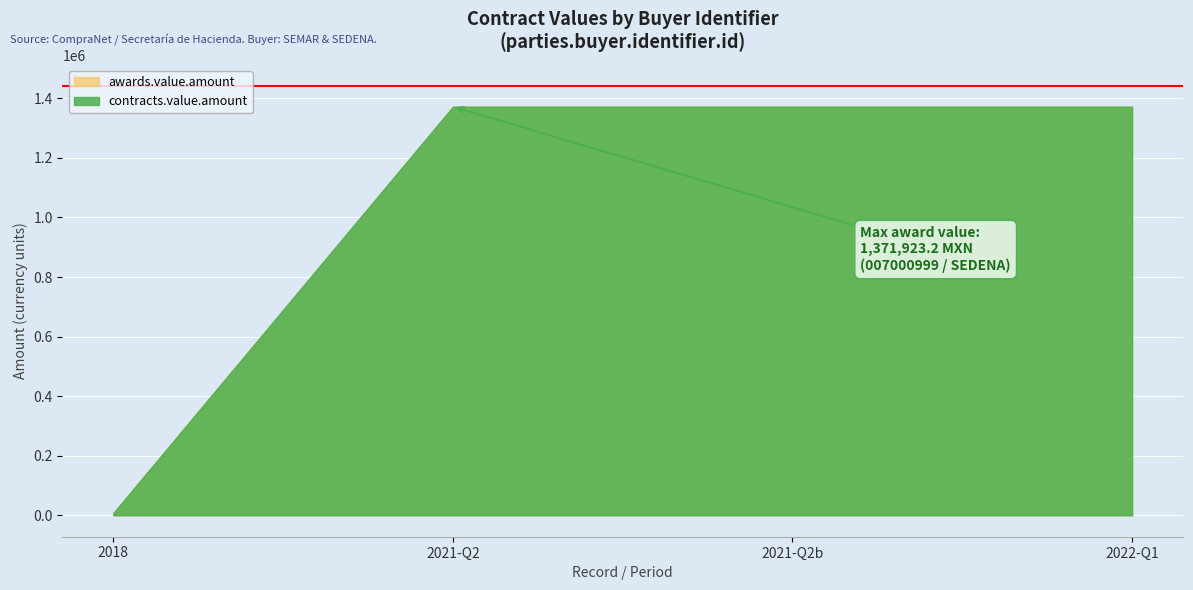

True or false: contracts.value.amount and awards.value.amount intersect in this chart.

False